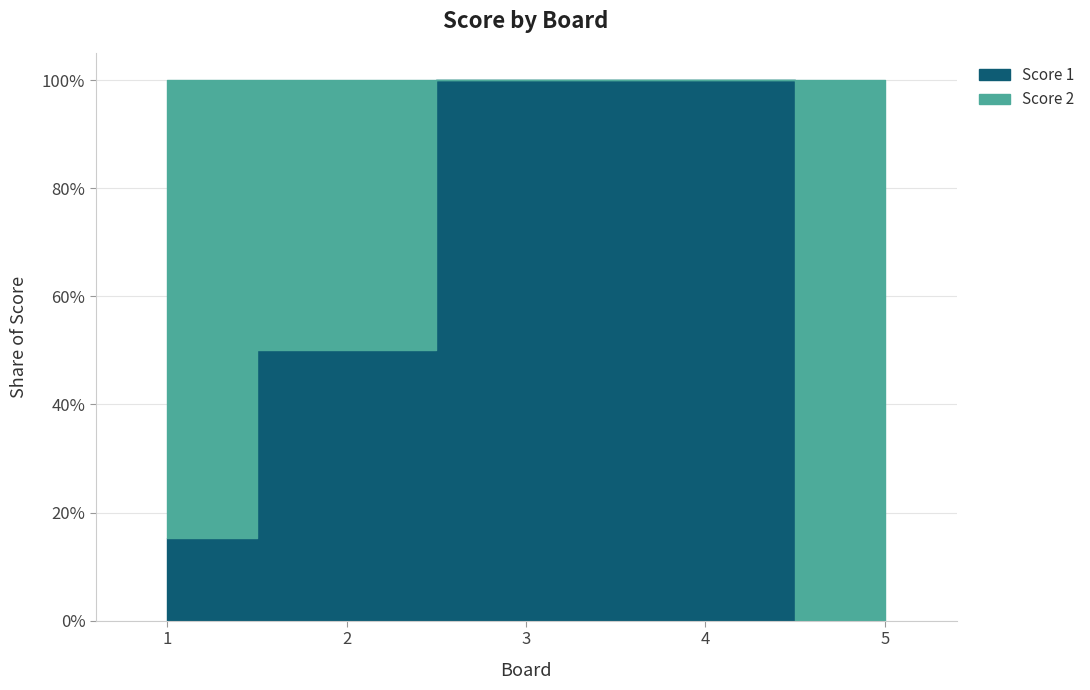

At which category does Score 1 reach its first local valley?

2